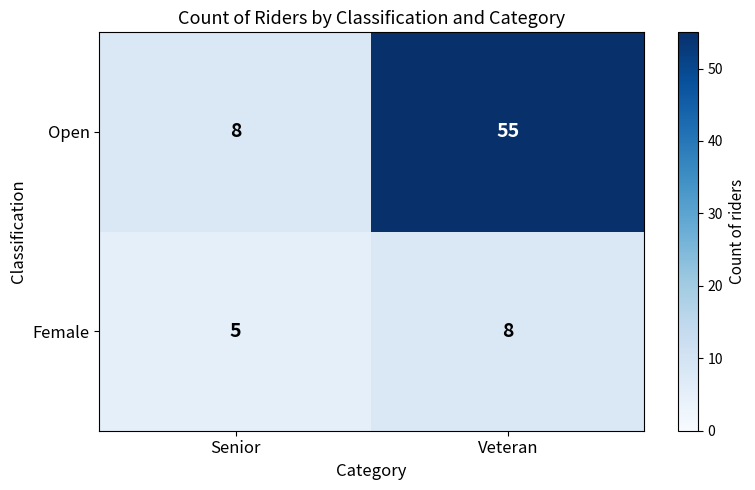

What is the difference between the Female values at Senior and Veteran?

3